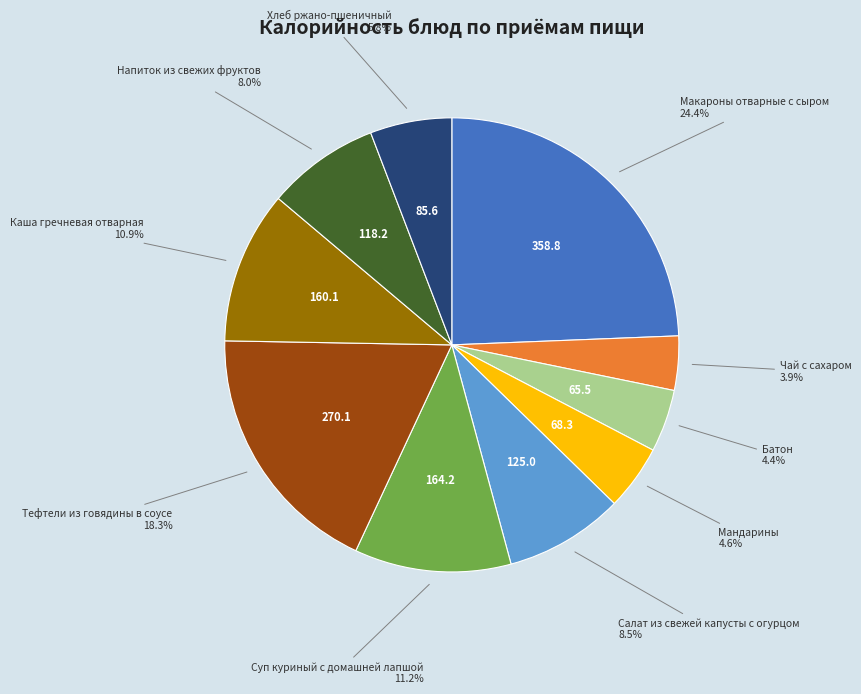

How many segments does this pie chart have?

10